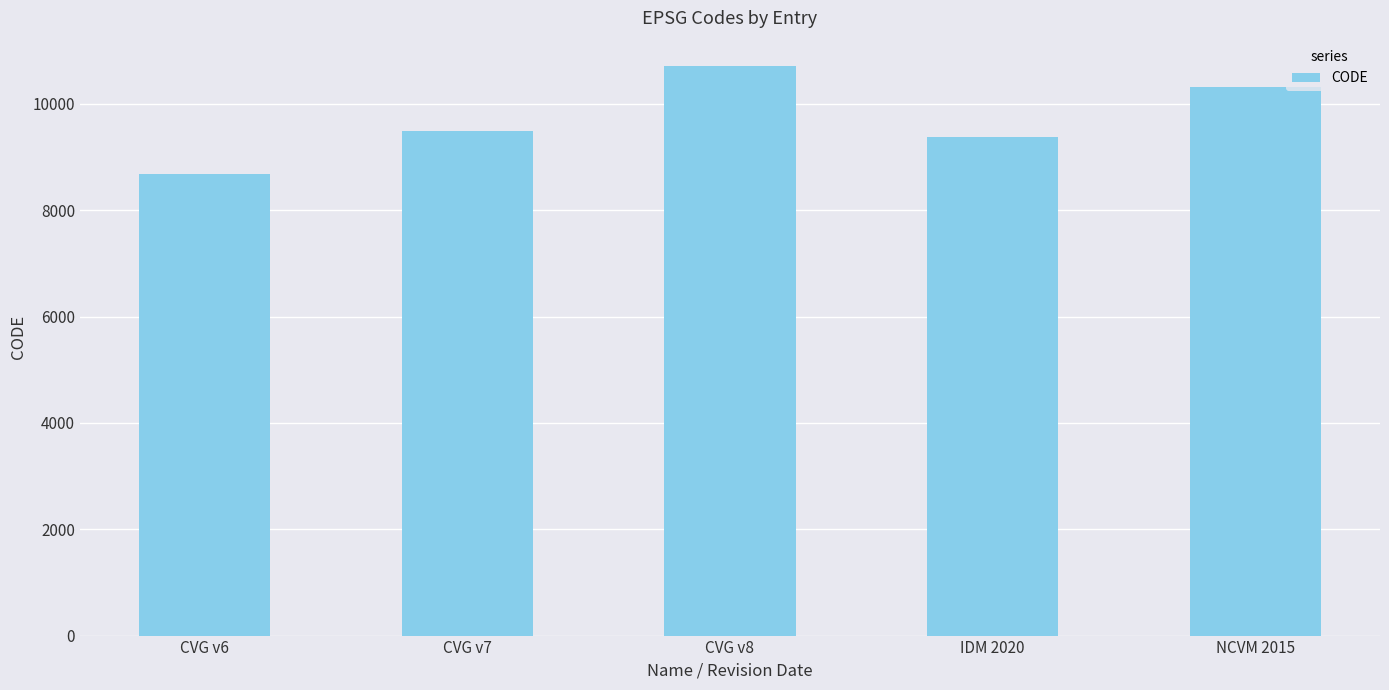

Rank the categories by value from highest to lowest.

CVG v8, NCVM 2015, CVG v7, IDM 2020, CVG v6